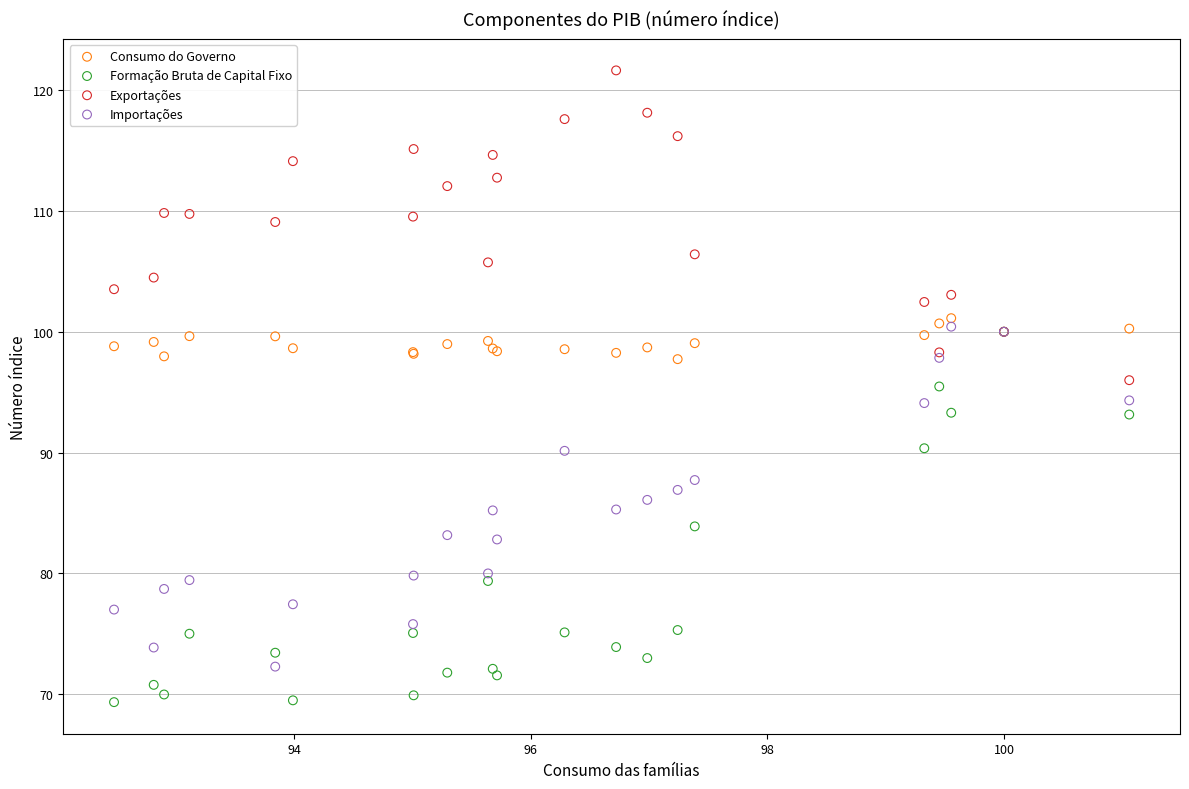

Which series reaches the maximum Y coordinate?

Exportações